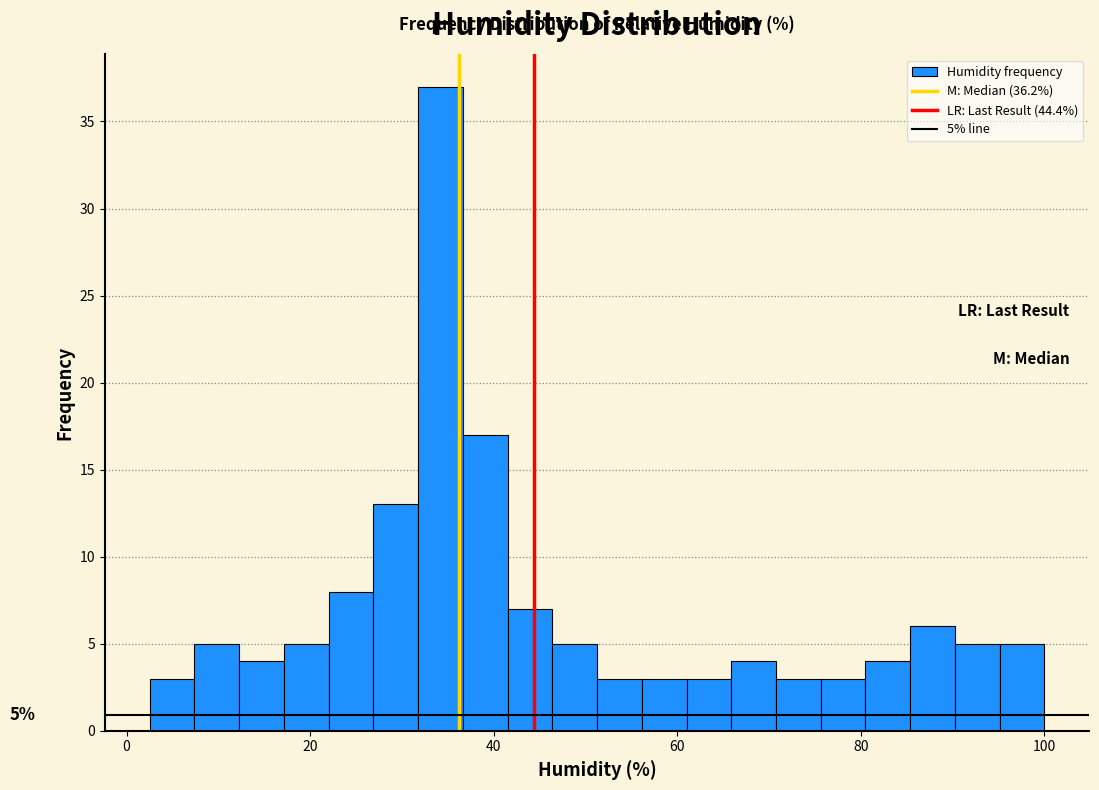

Around what value on the x-axis is the tallest bar? Give the approximate position of its centre, as read against the axis.

34